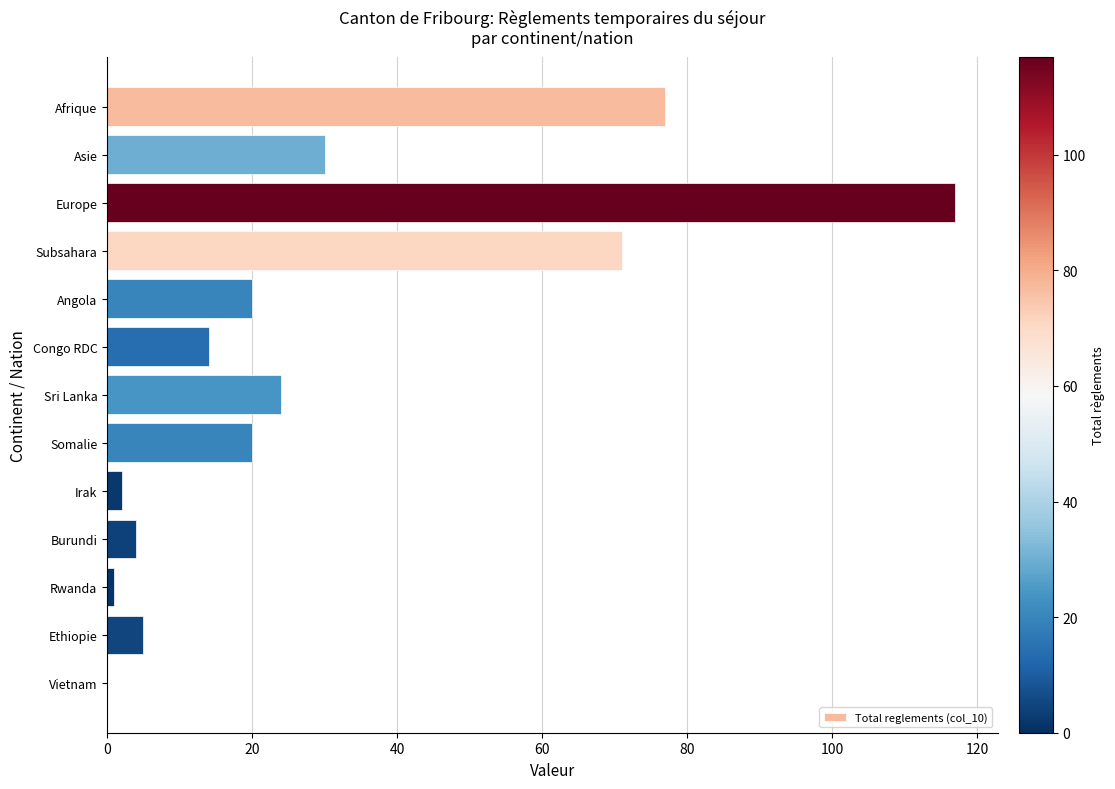

Which label corresponds to the largest value in the chart?

Europe